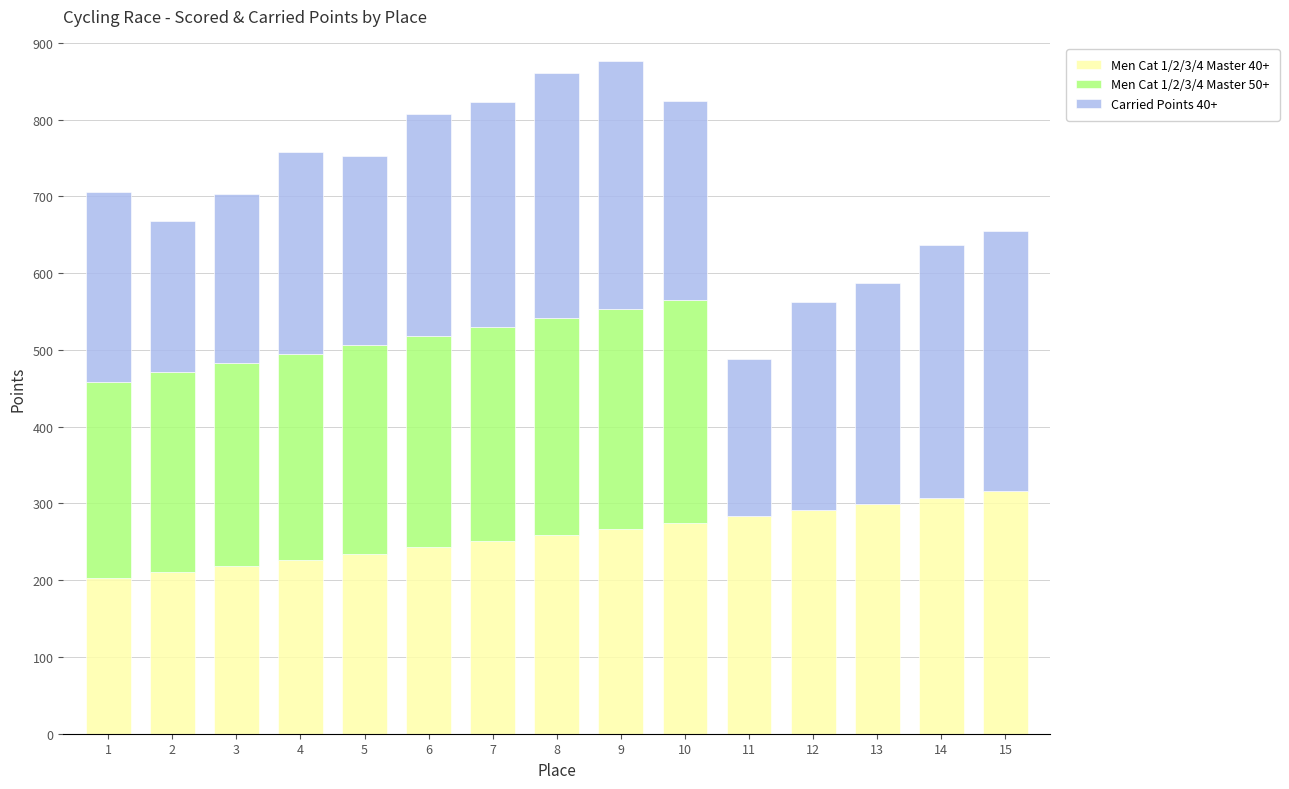

What is the sum of all Men Cat 1/2/3/4 Master 40+ values?

3883.9